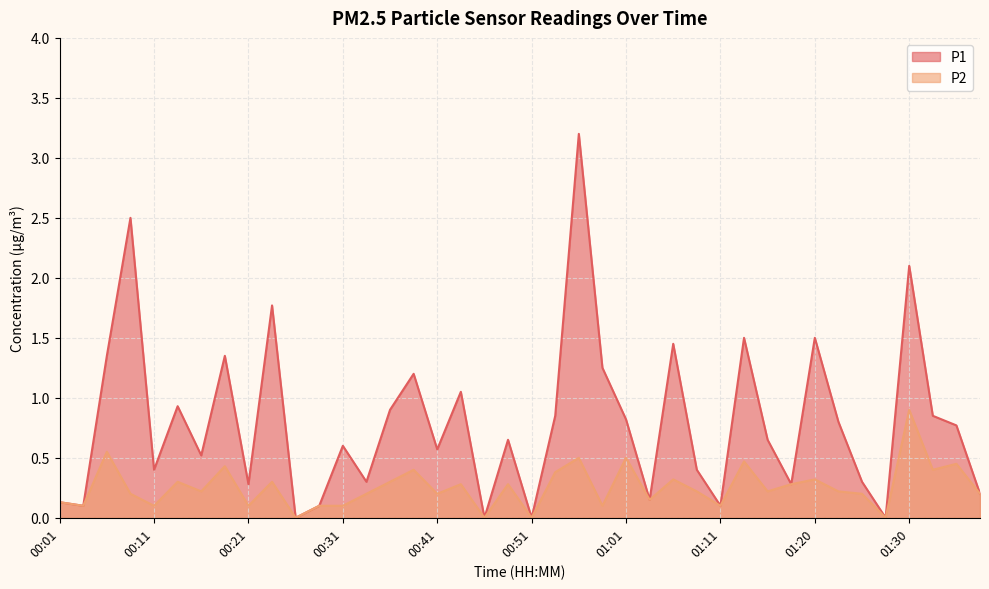

What value does the P1 series have at 00:08?

2.5